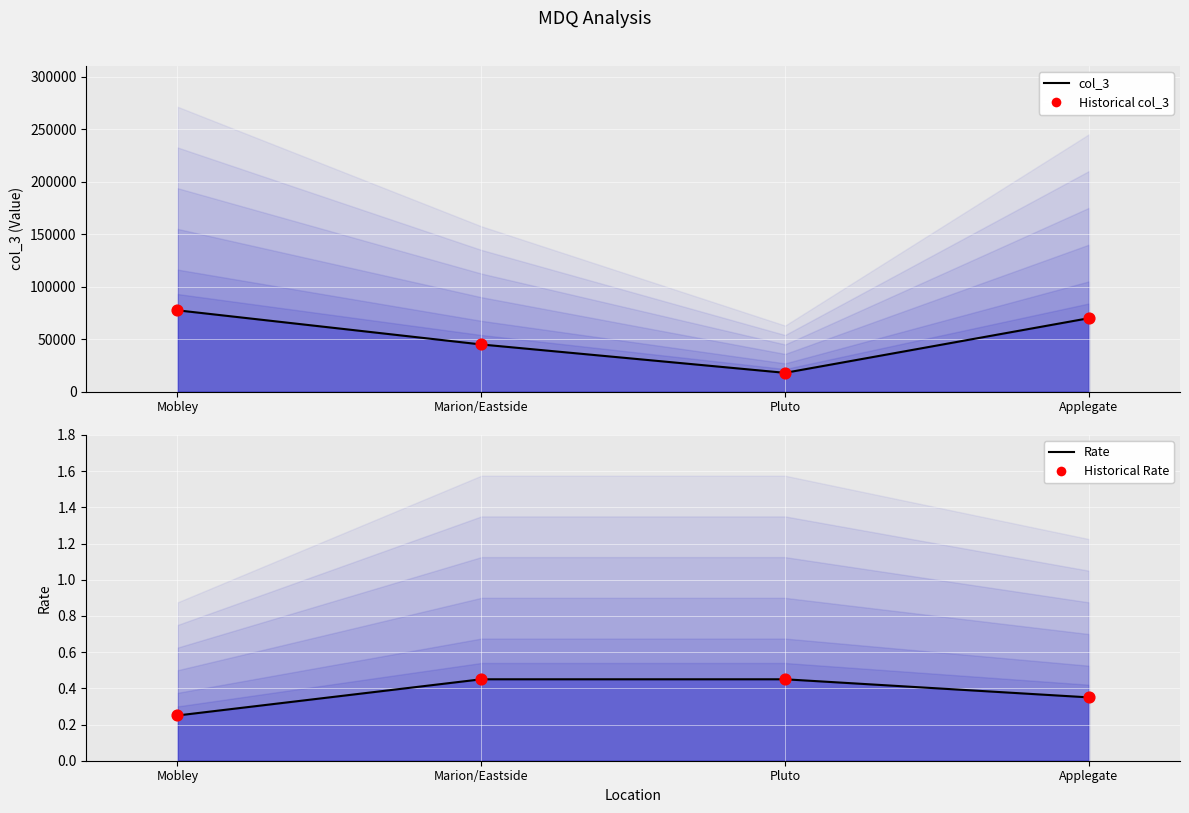

What is the total value across all series at Pluto?

36000.9